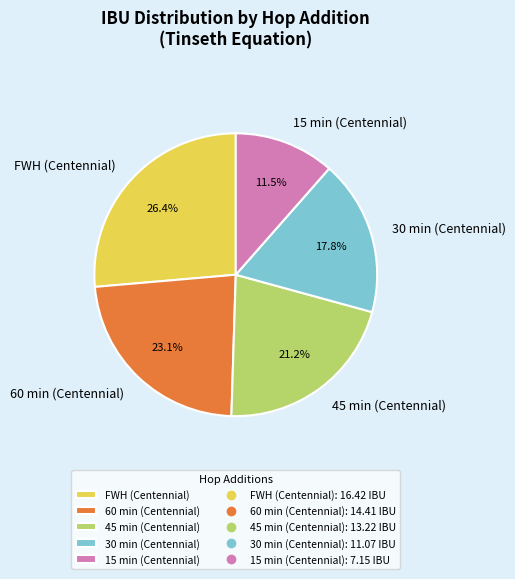

Between 45 min (Centennial) and 30 min (Centennial), which is larger?

45 min (Centennial)